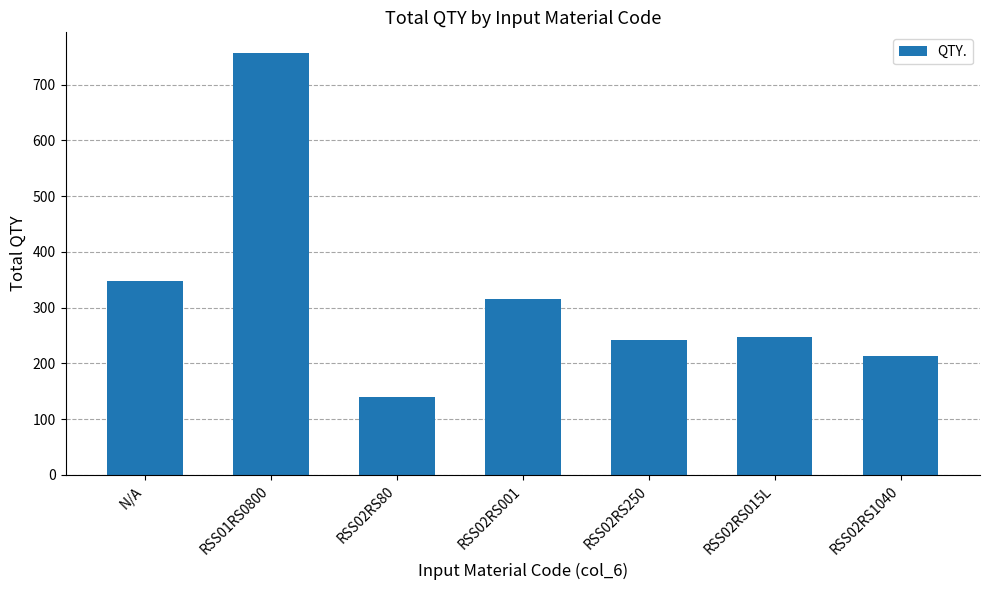

What is the sum of the values at RSS01RS0800 and RSS02RS015L?

1003